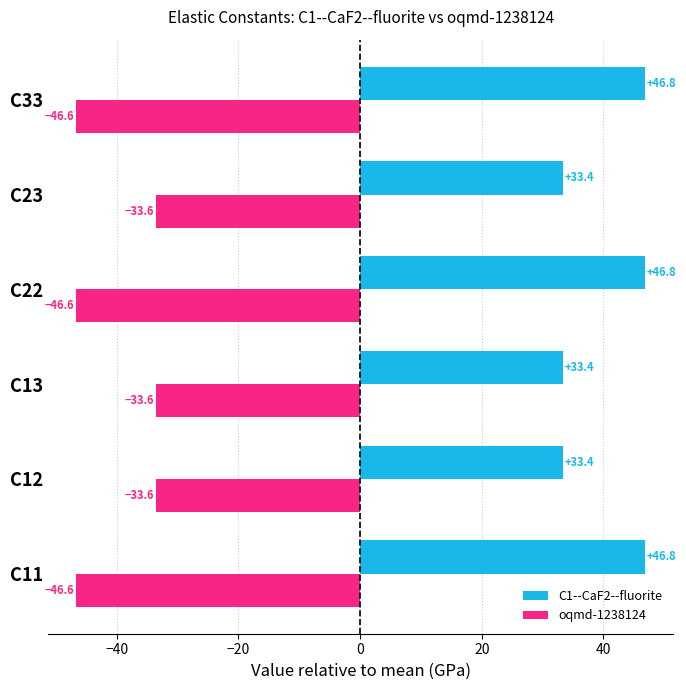

Which series has the largest total across all categories?

C1--CaF2--fluorite